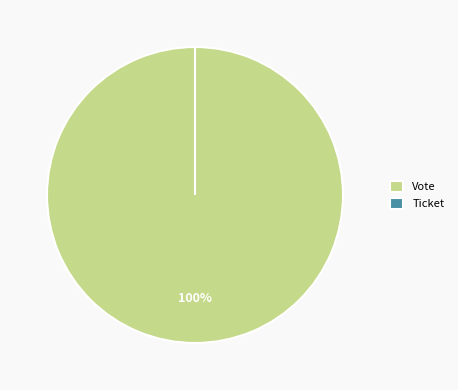

Between Vote and Ticket, which is larger?

Vote